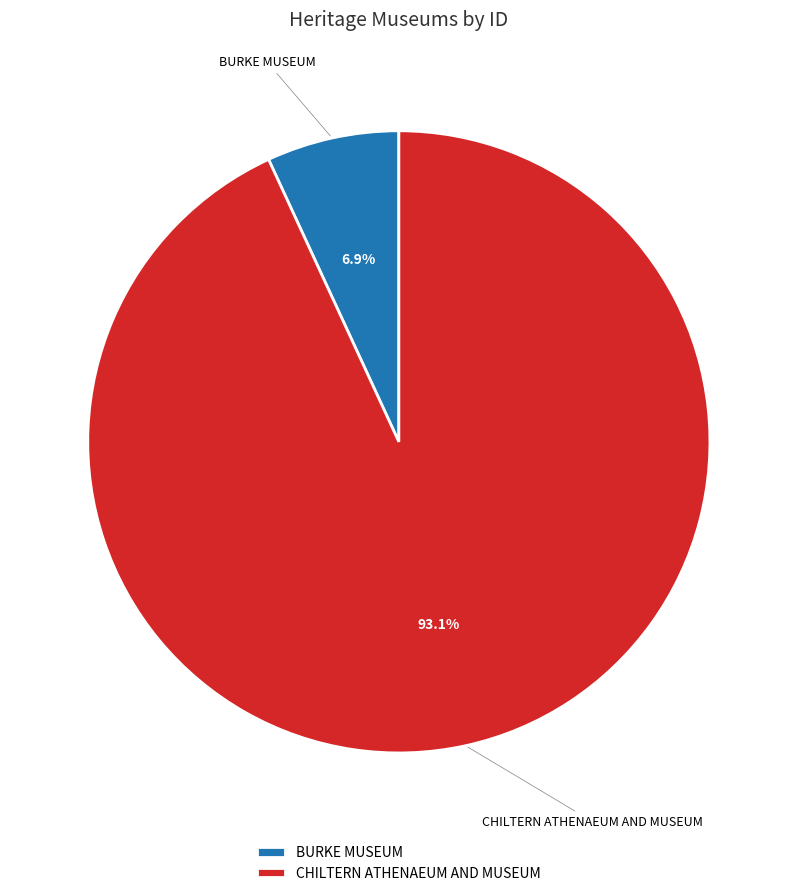

Is it true that BURKE MUSEUM is 7% of the pie?

True